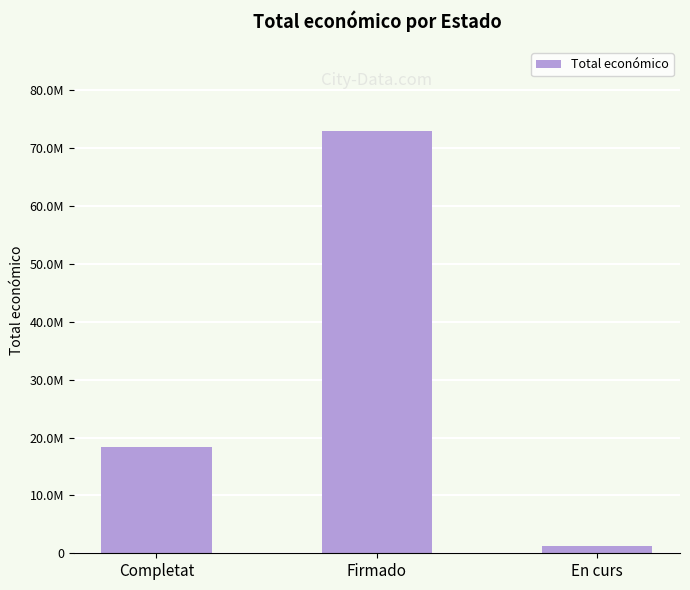

List the labels in order of value, smallest first.

En curs, Completat, Firmado